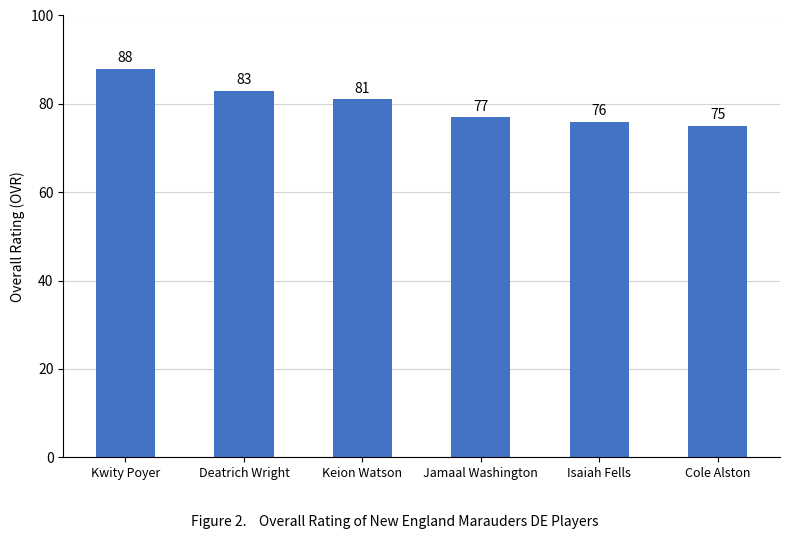

List the labels in order of value, smallest first.

Cole Alston, Isaiah Fells, Jamaal Washington, Keion Watson, Deatrich Wright, Kwity Poyer